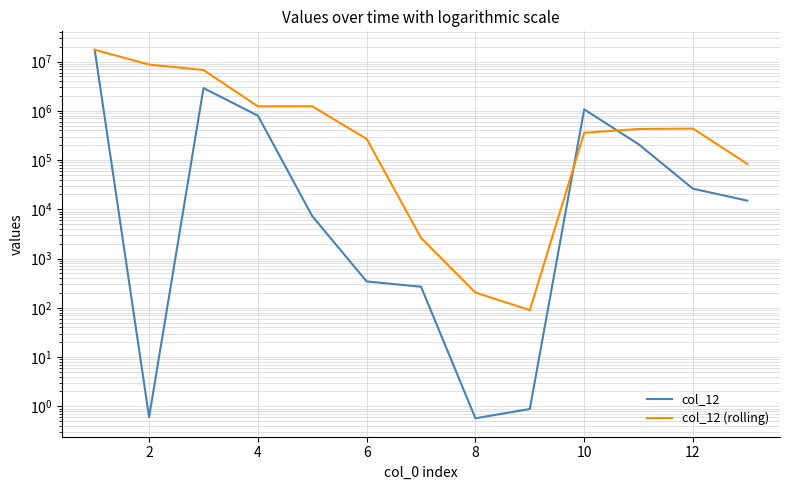

What value does the col_12 (rolling) series have at 8?

89.8